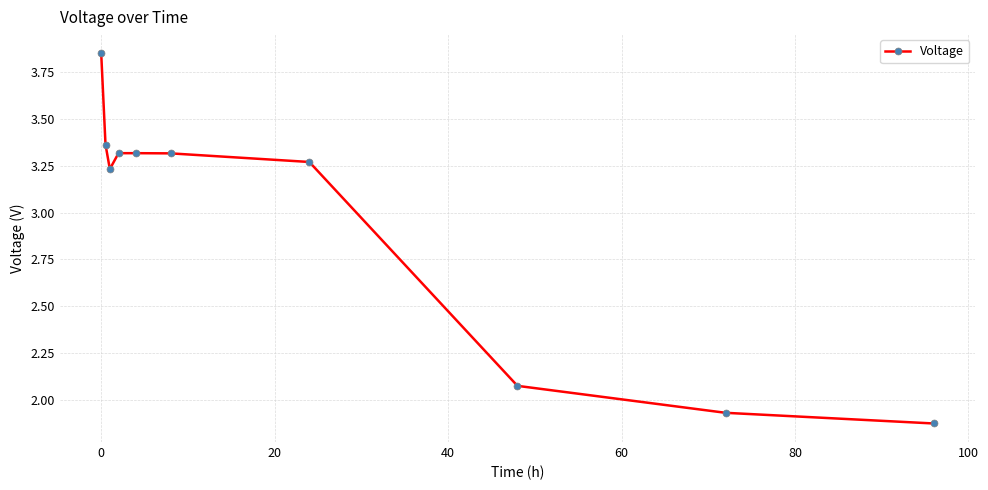

What is the difference between the maximum and minimum values?

2.0